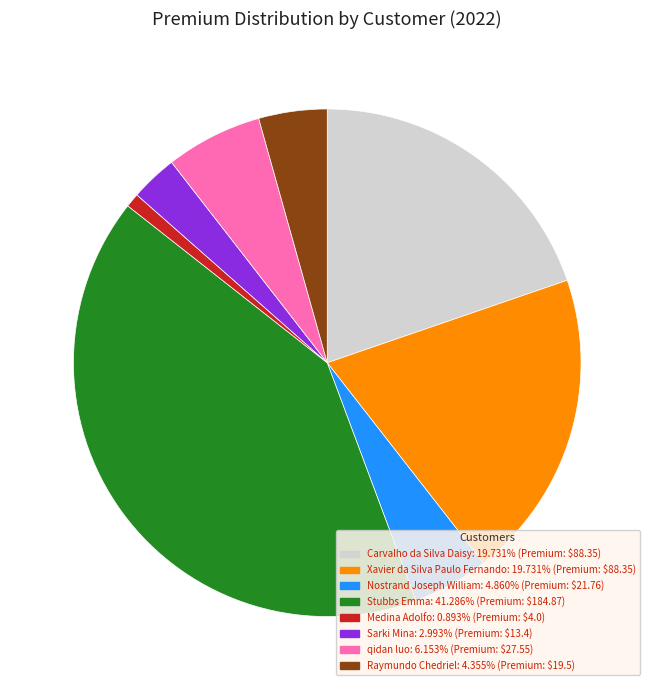

What is the smallest slice in the pie chart?

Medina Adolfo